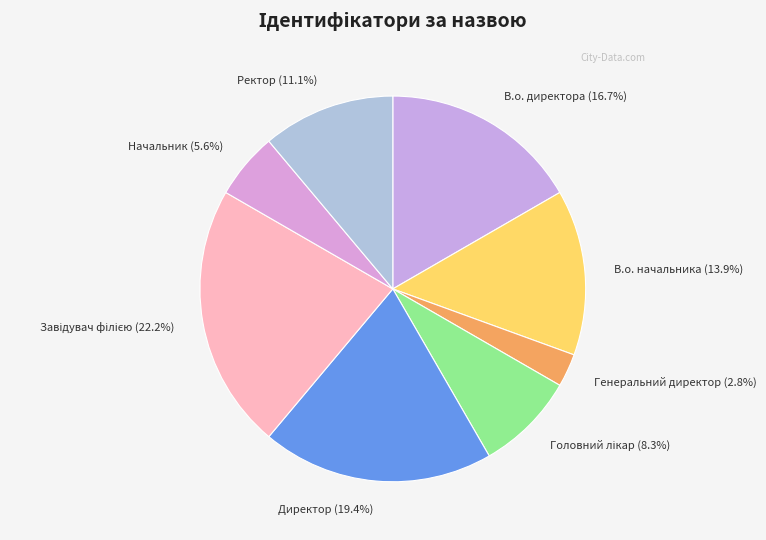

What percentage is the Ректор slice, to the nearest percent?

11%